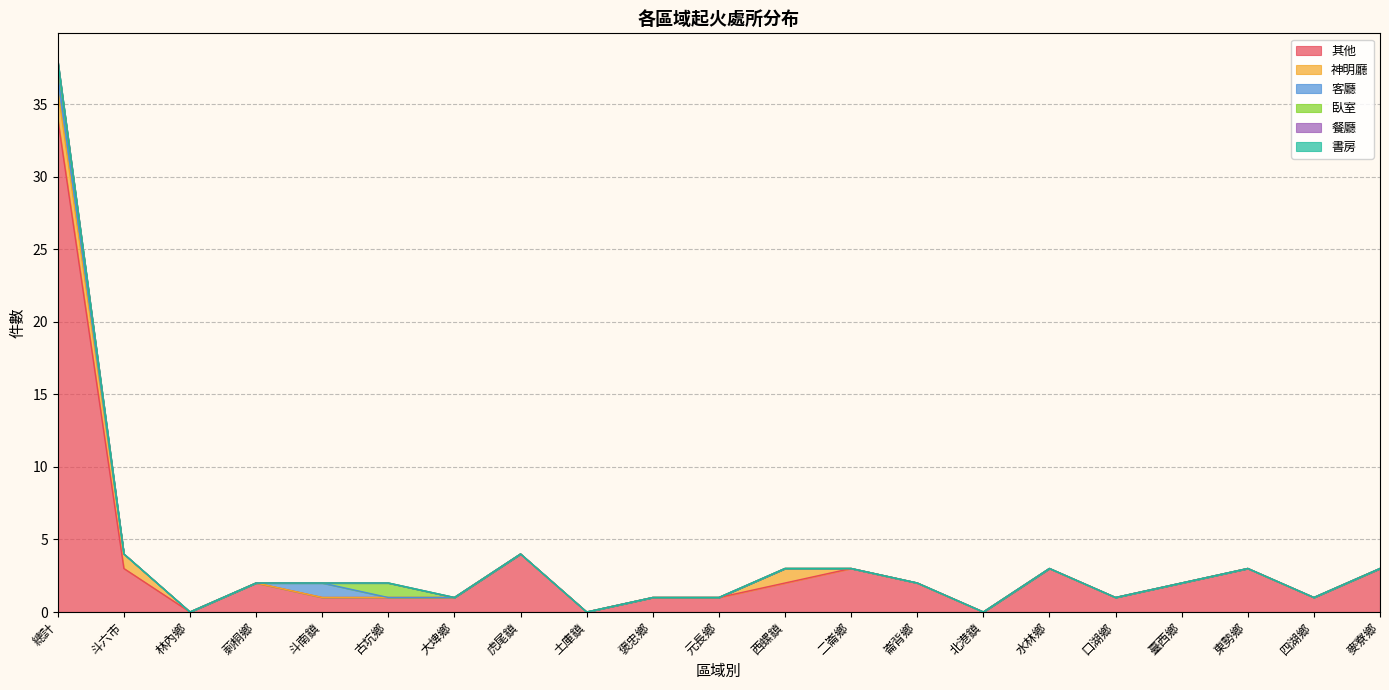

What is the label of the 10th point from the left?

褒忠鄉